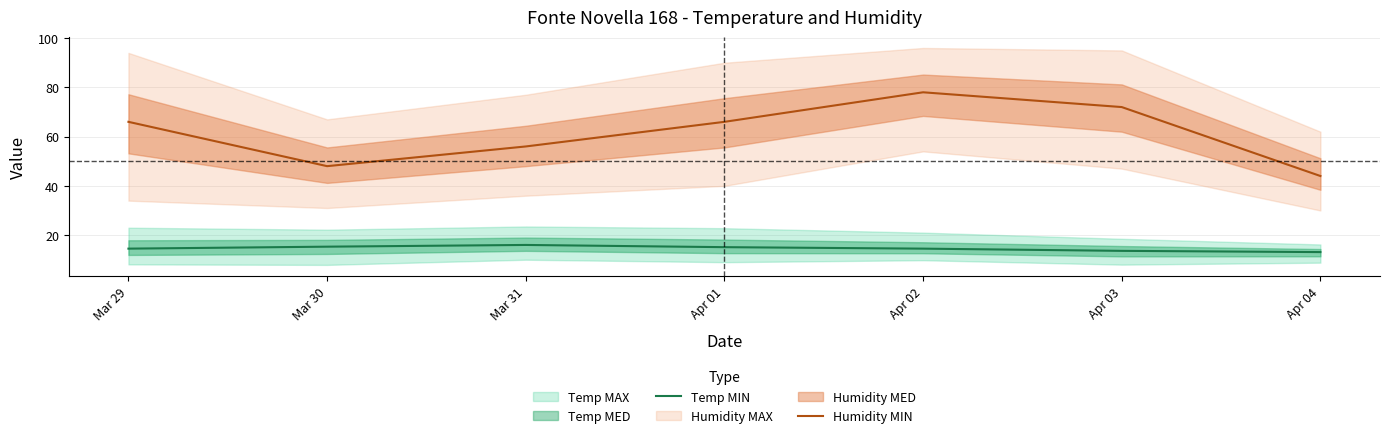

Which category has the highest value in the Humidity MIN series?

Apr 02